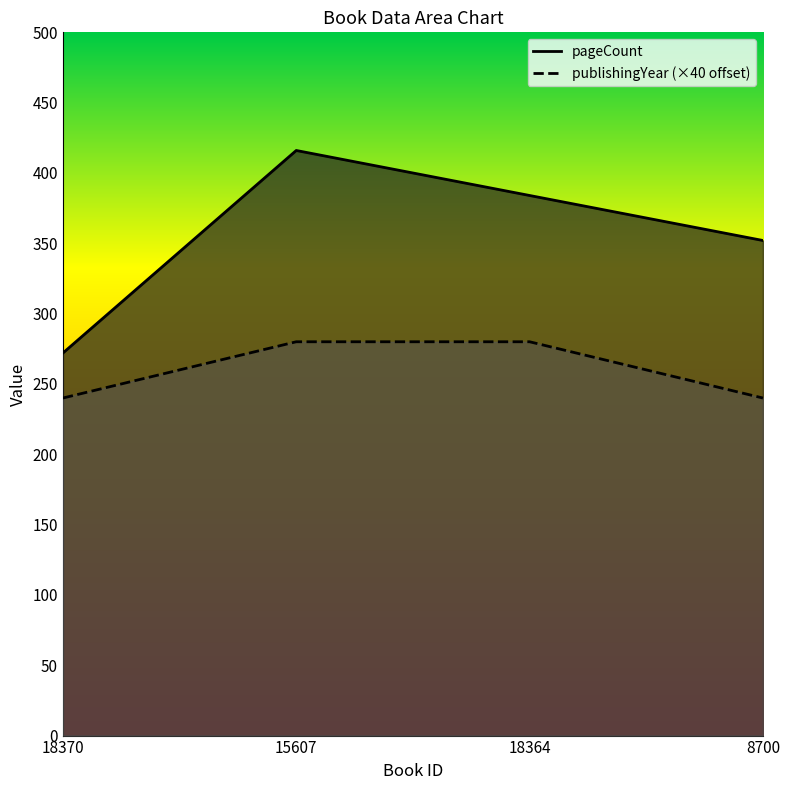

At how many categories does at least one series exceed 247?

4